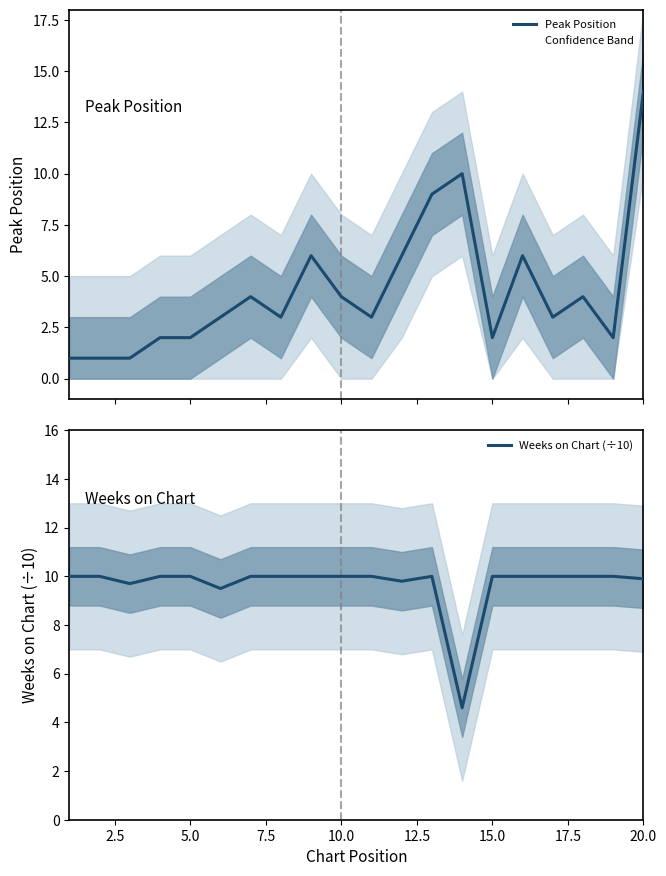

What is the lowest value of the Weeks on Chart (÷10) series?

4.6